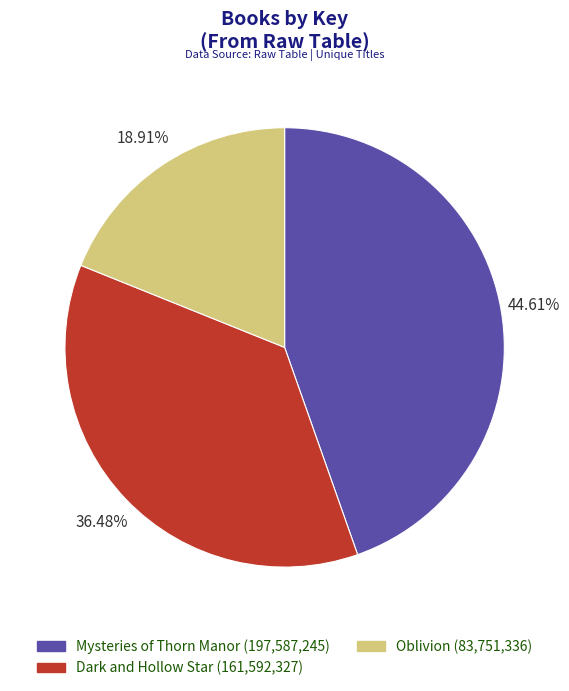

Does Mysteries of Thorn Manor represent more than half of the total?

No